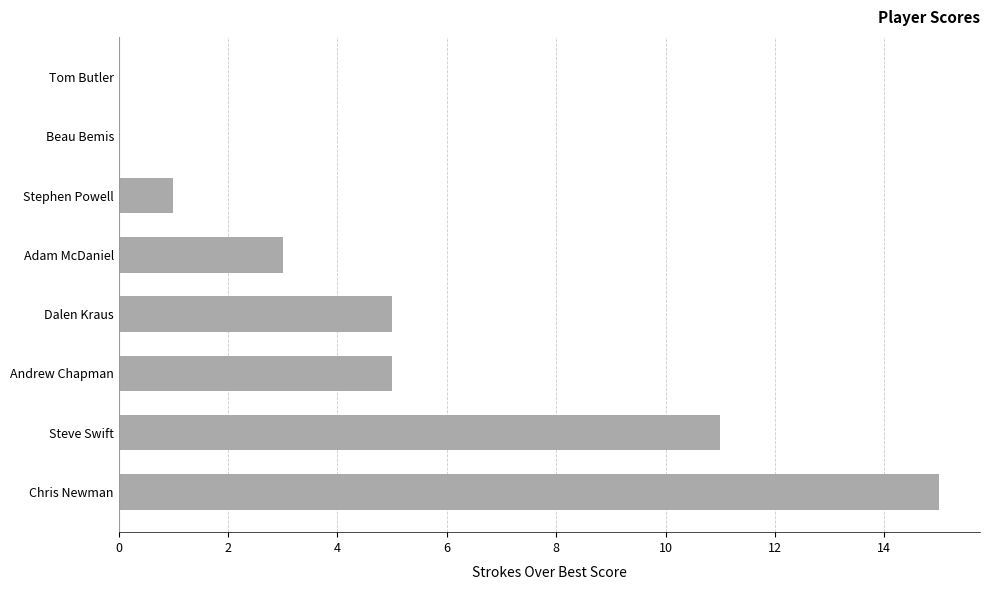

How many categories are shown in the chart?

8